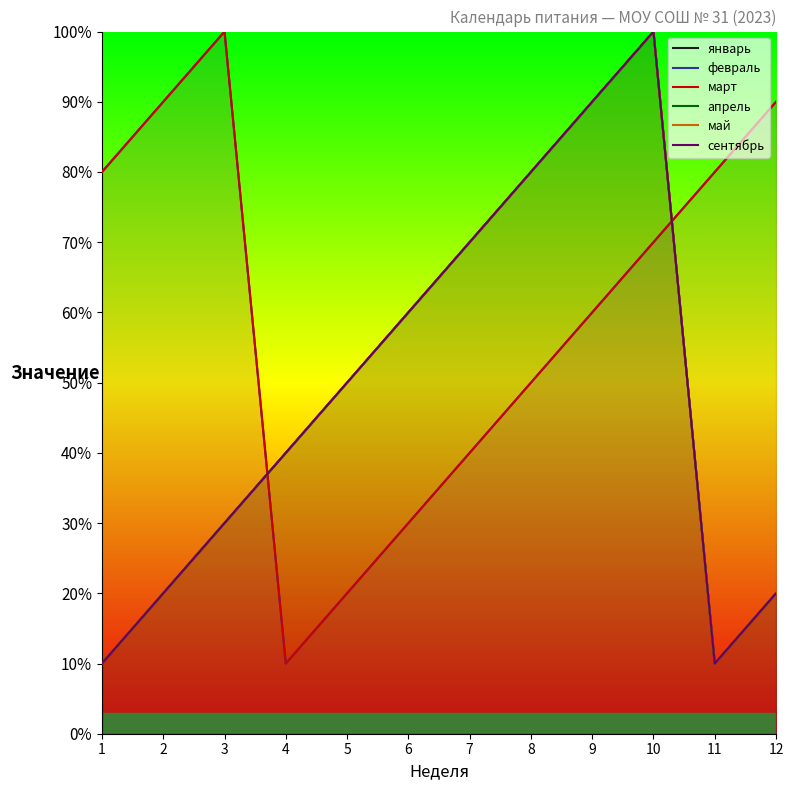

Reading right to left, what are all the values shown in this chart?

январь: 12=20	11=10	10=100	9=90	8=80	7=70	6=60	5=50	4=40	3=30	2=20	1=10
февраль: 12=90	11=80	10=70	9=60	8=50	7=40	6=30	5=20	4=10	3=100	2=90	1=80
март: 12=90	11=80	10=70	9=60	8=50	7=40	6=30	5=20	4=10	3=100	2=90	1=80
апрель: 12=20	11=10	10=100	9=90	8=80	7=70	6=60	5=50	4=40	3=30	2=20	1=10
май: 12=20	11=10	10=100	9=90	8=80	7=70	6=60	5=50	4=40	3=30	2=20	1=10
сентябрь: 12=20	11=10	10=100	9=90	8=80	7=70	6=60	5=50	4=40	3=30	2=20	1=10